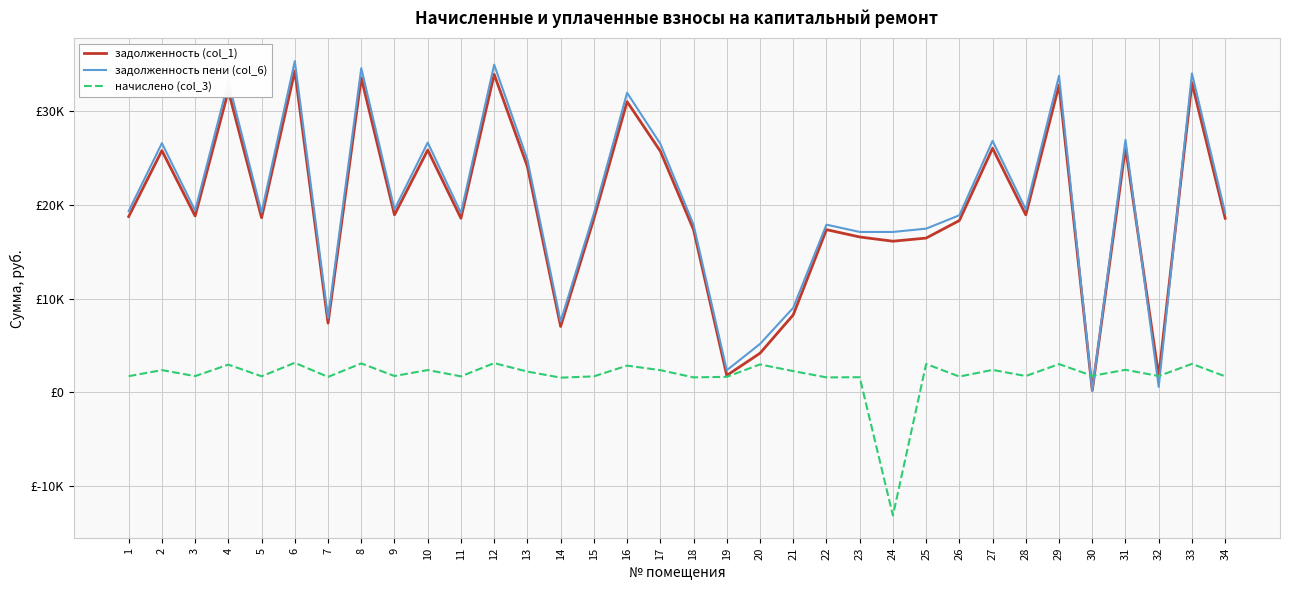

Is this an area chart (filled region under the line)?

No